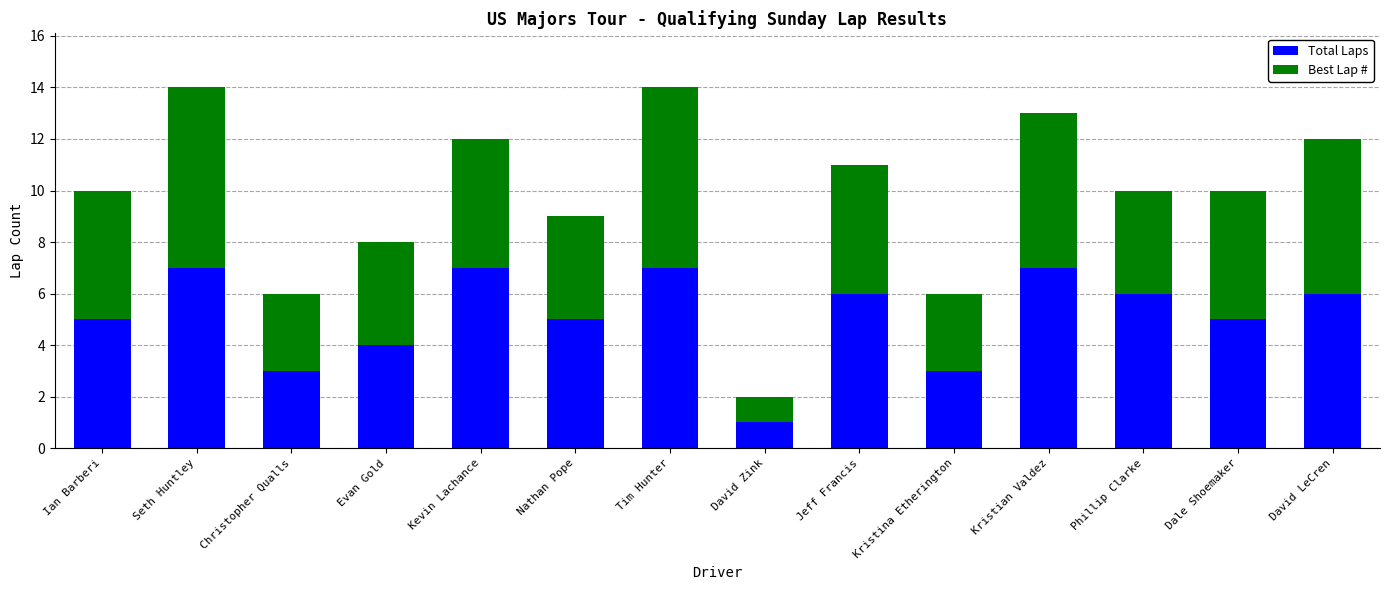

Is it true that Total Laps equals 7 at Ian Barberi?

False